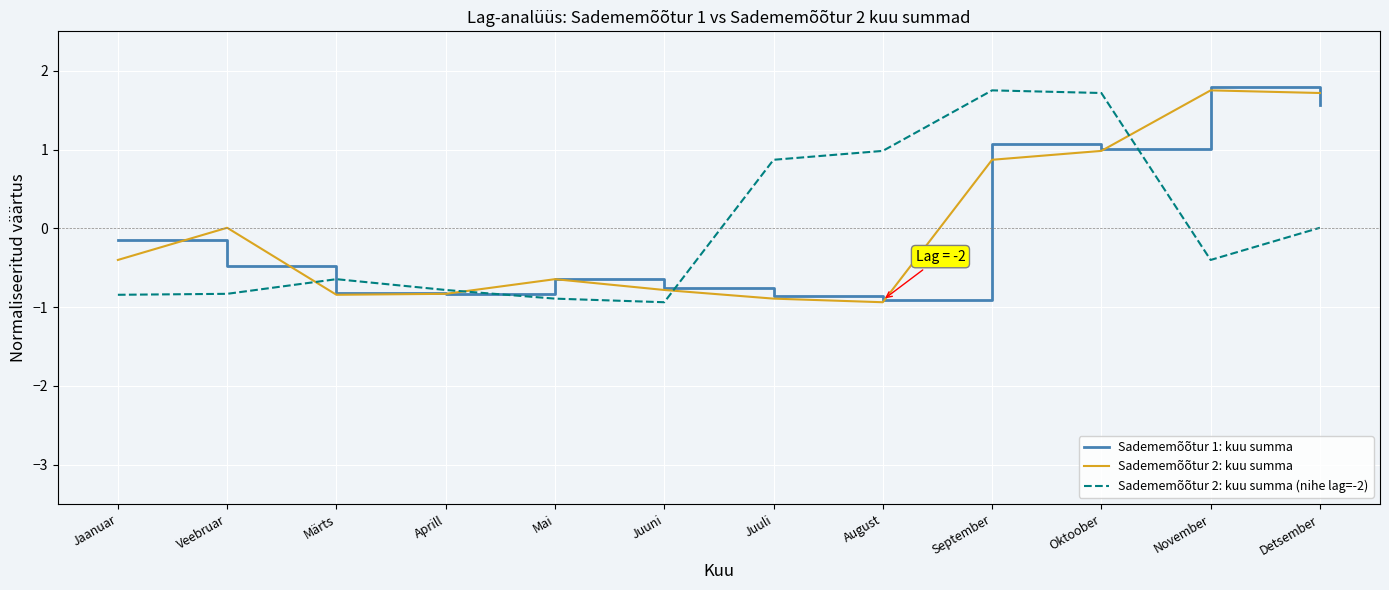

What is the highest value of the Sadememõõtur 1: kuu summa series?

1.8